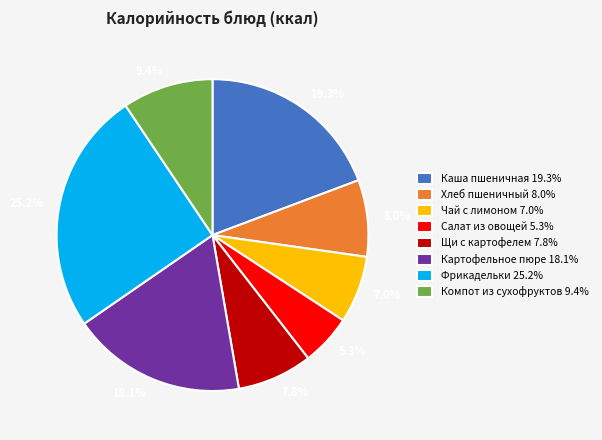

Is there a majority slice in this chart?

No